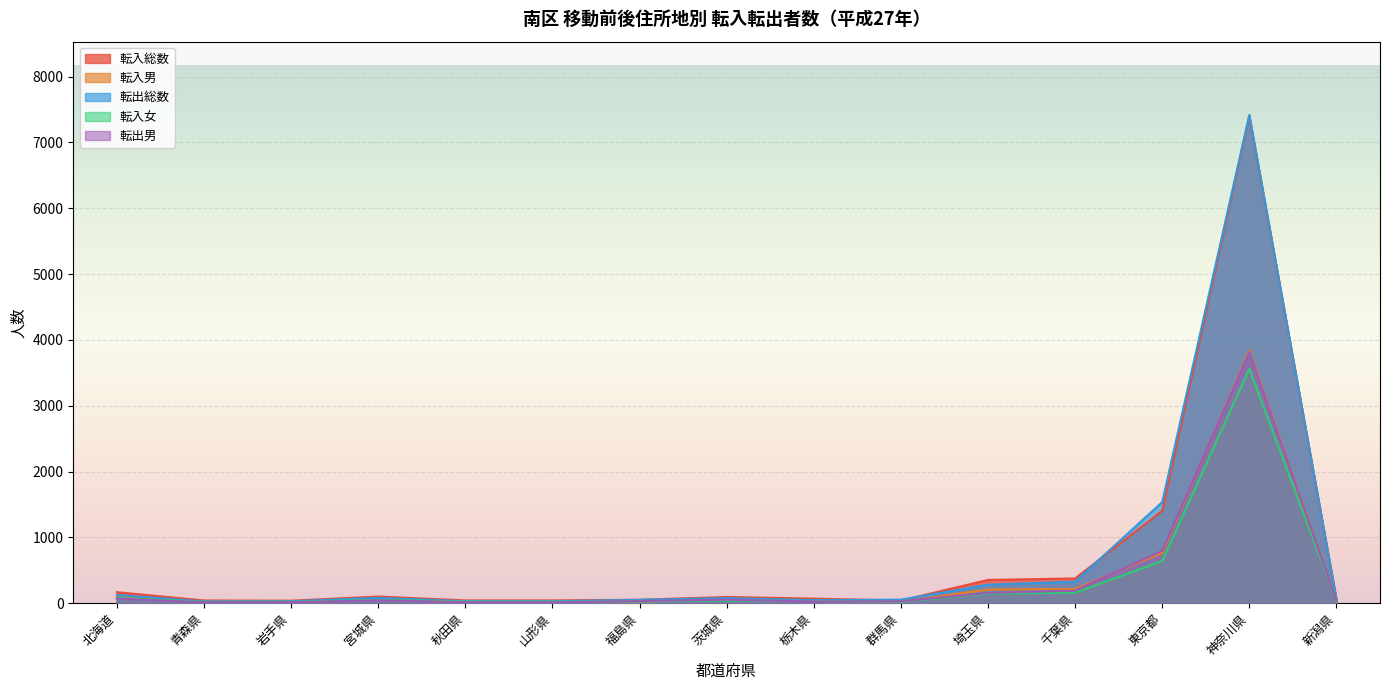

Rank the categories by 転出男 value from lowest to highest.

山形県, 青森県, 岩手県, 秋田県, 栃木県, 群馬県, 福島県, 新潟県, 宮城県, 茨城県, 北海道, 埼玉県, 千葉県, 東京都, 神奈川県